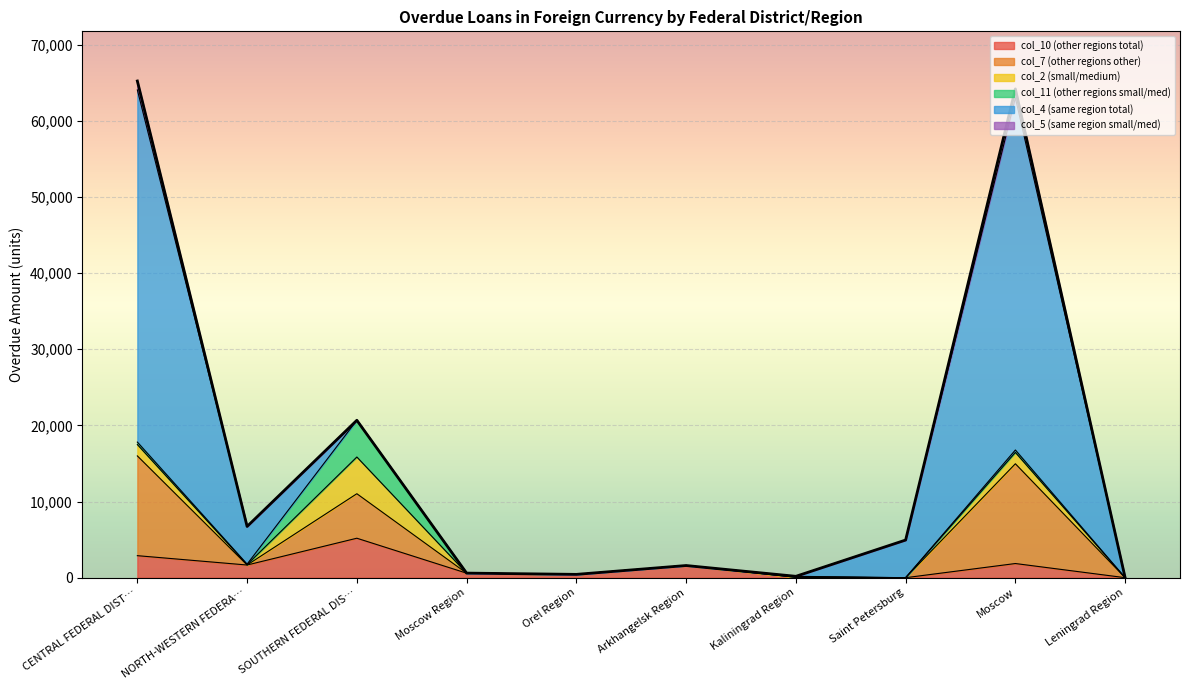

What are all the series names shown in the legend?

col_10 (other regions total), col_7 (other regions other), col_2 (small/medium), col_11 (other regions small/med), col_4 (same region total), col_5 (same region small/med)